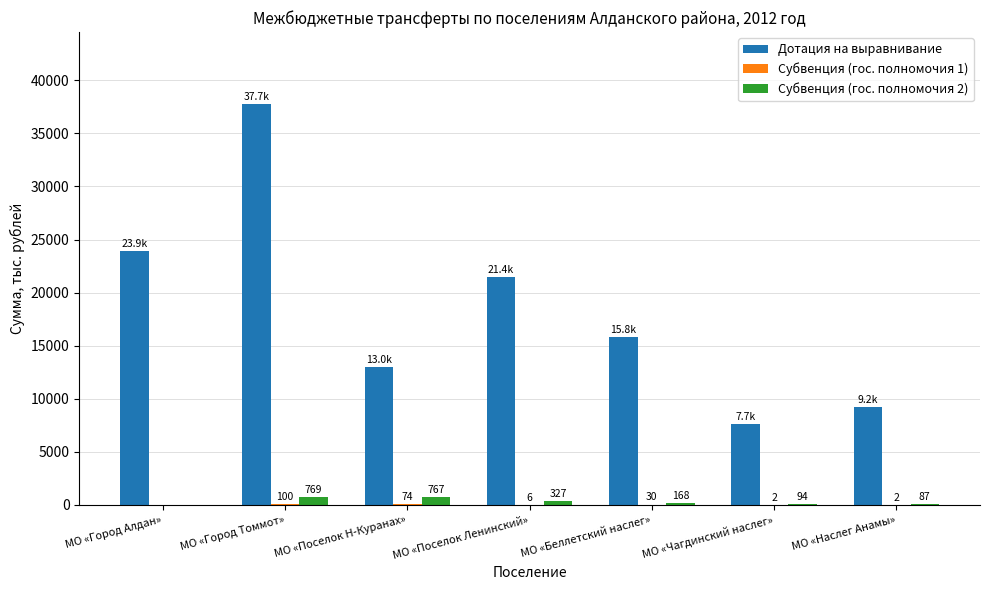

How many series are shown in this chart?

3